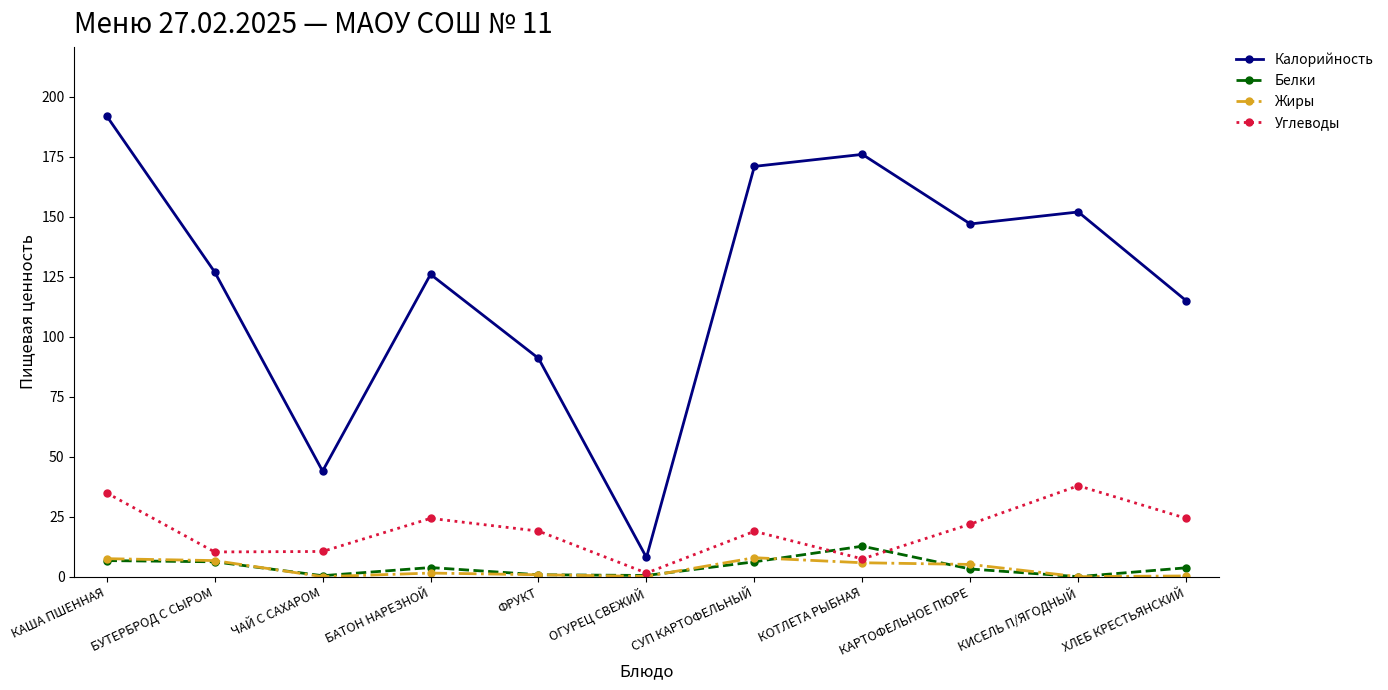

At how many categories does at least one series exceed 149?

4